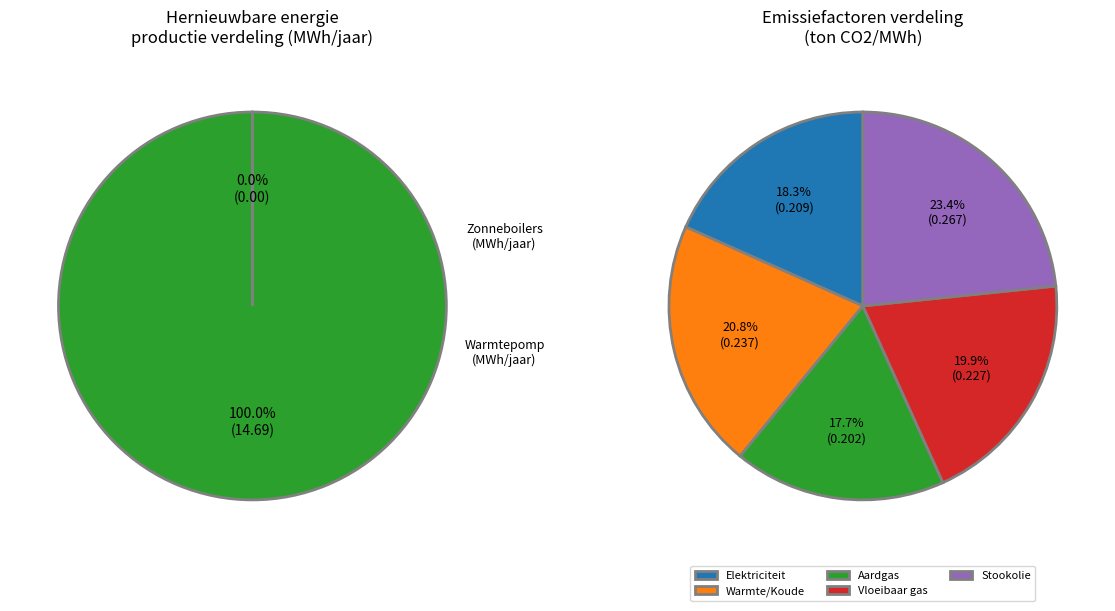

The Warmtepomp productie (MWh) slice represents 10% of the pie. True or false?

False